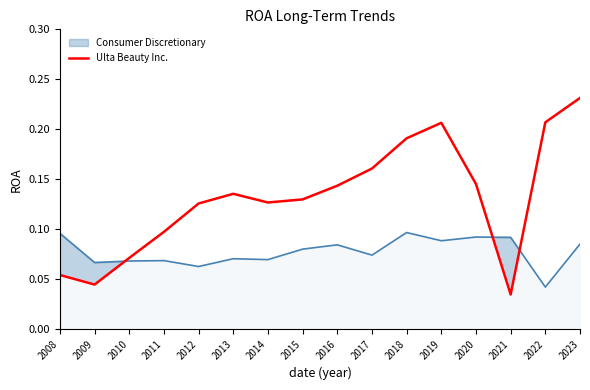

List the labels in order of value, smallest first.

2021, 2009, 2008, 2010, 2011, 2012, 2014, 2015, 2013, 2016, 2020, 2017, 2018, 2019, 2022, 2023